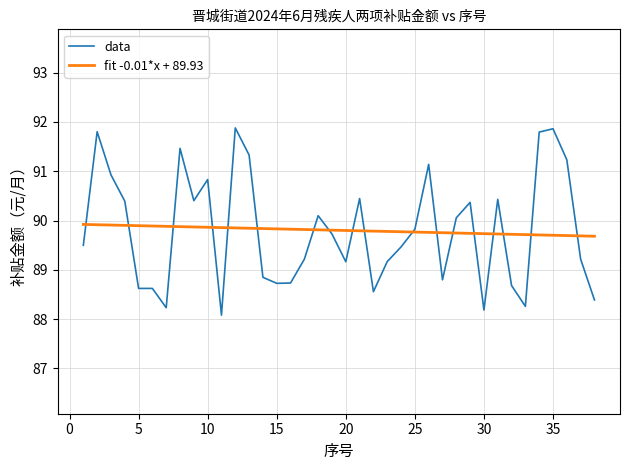

Which series has the widest spread of values?

data